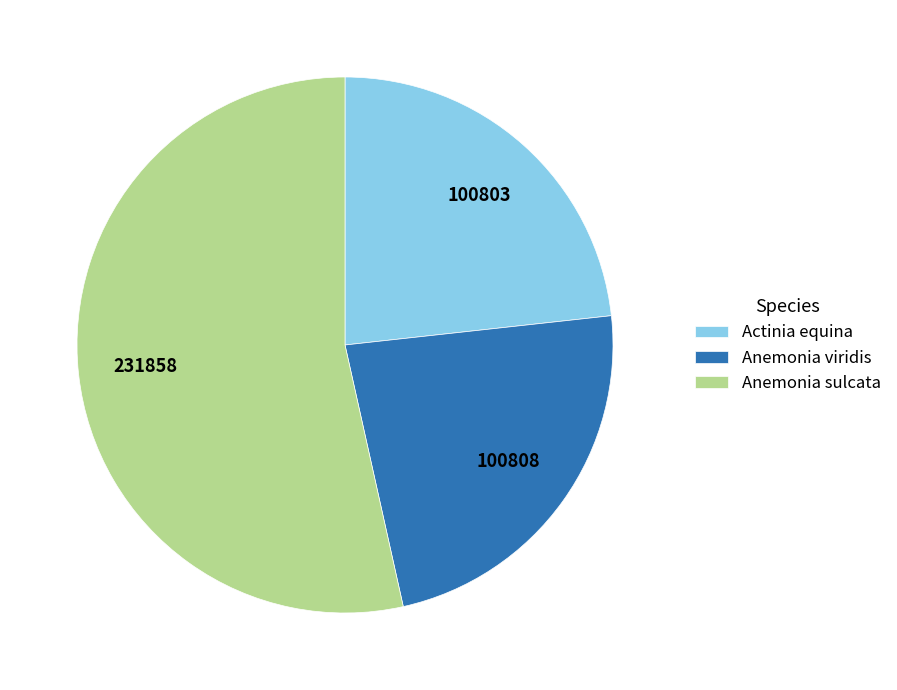

Is it true that Anemonia sulcata is 47% of the pie?

False